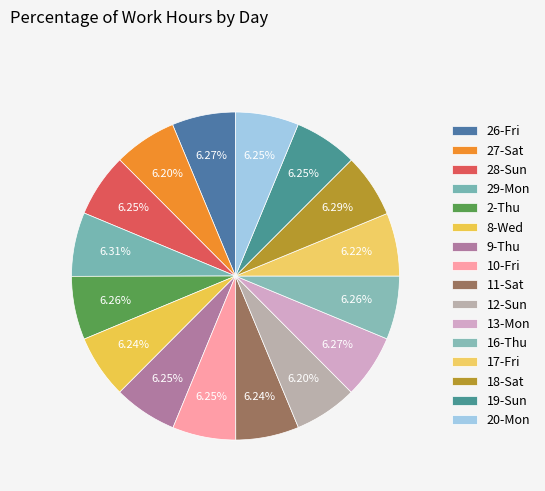

True or false: 13-Mon accounts for 19% of the total.

False